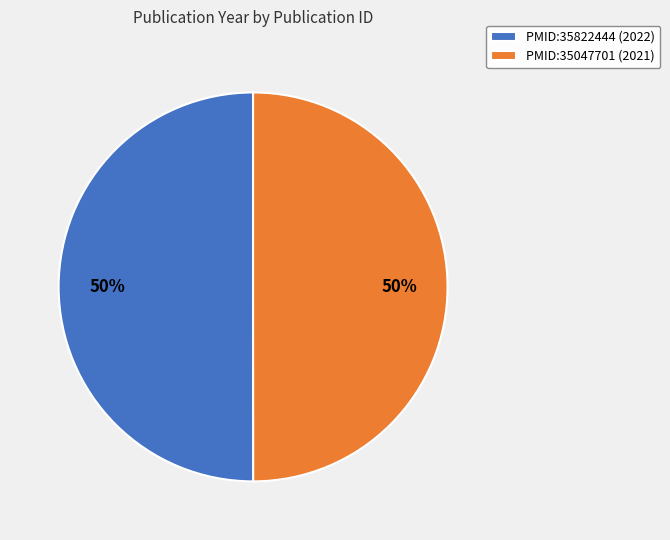

Combined, do PMID:35822444 (2022) and PMID:35047701 (2021) account for over 50%?

Yes